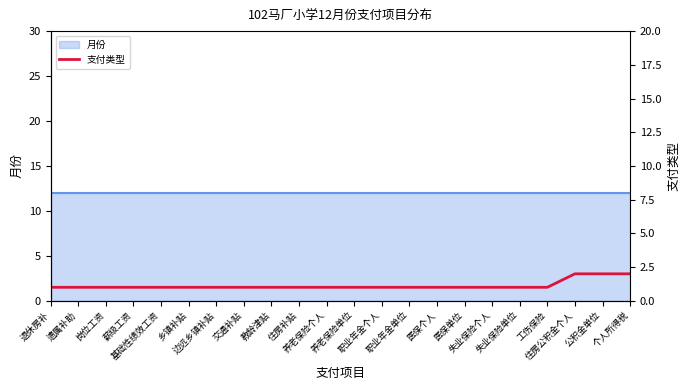

What is the label of the 17th point from the left?

失业保险个人